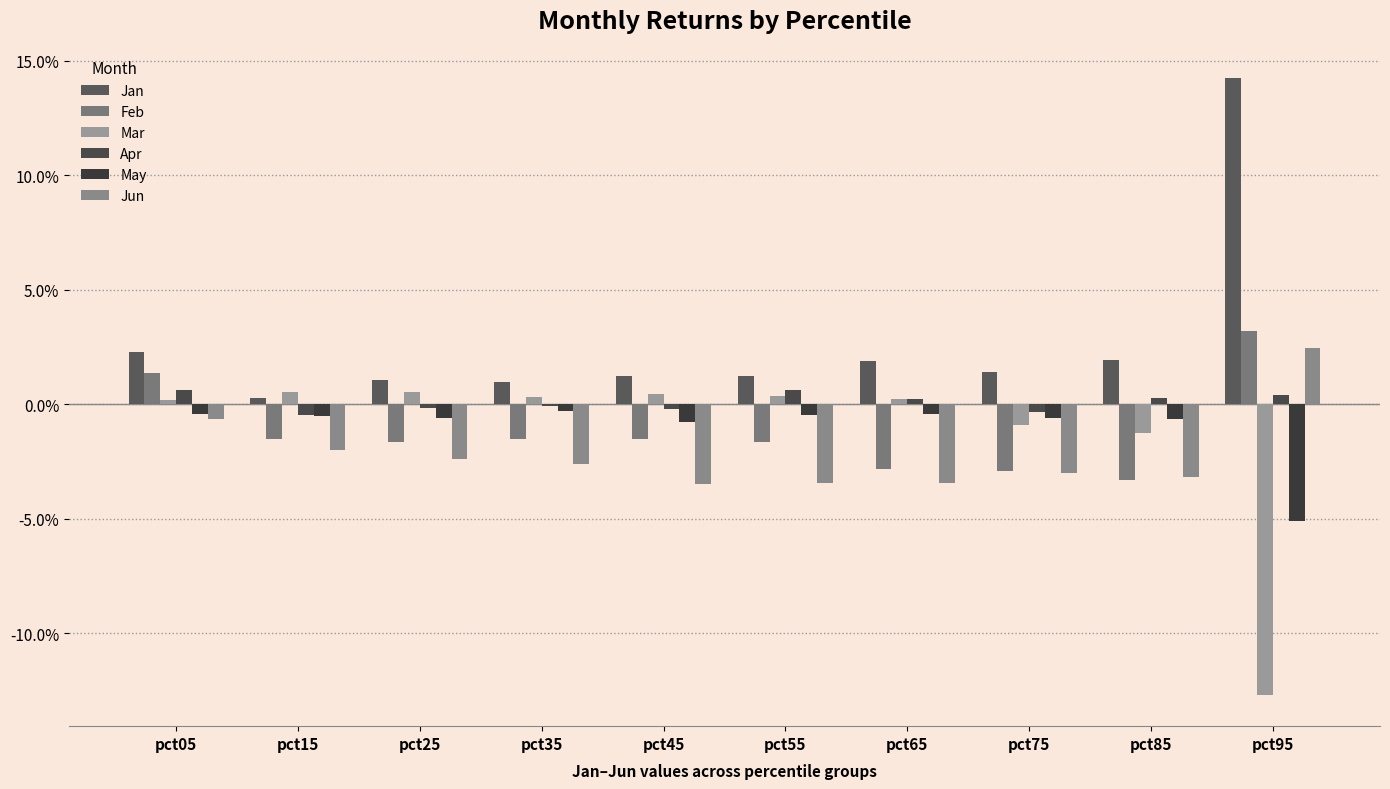

At which category is the sum across all series the highest?

pct05